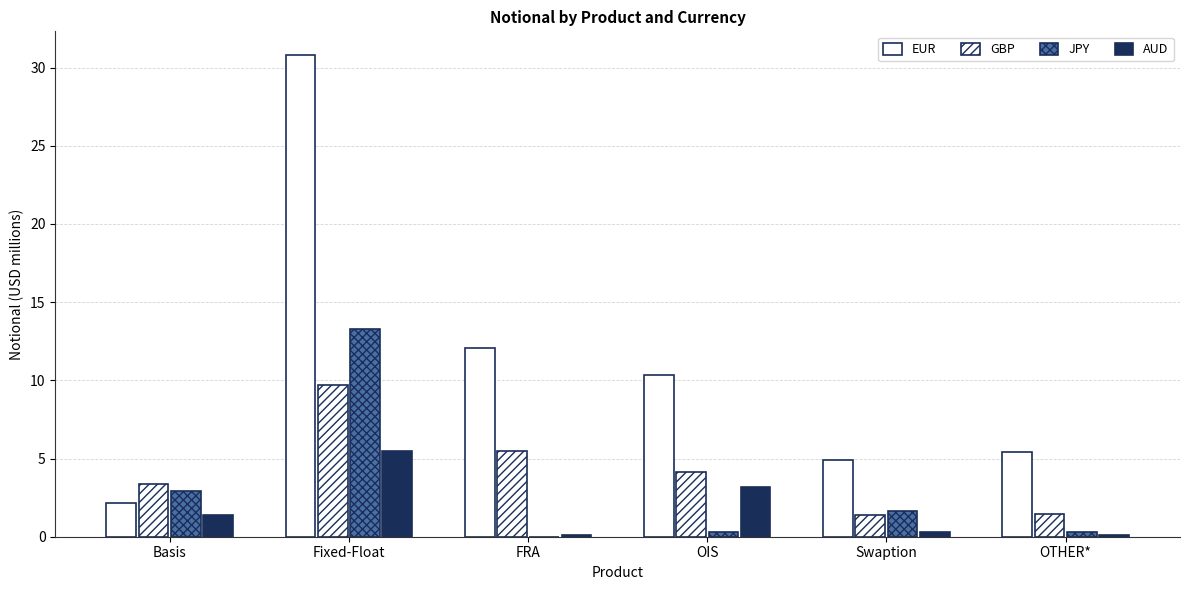

Are the bars horizontal?

No